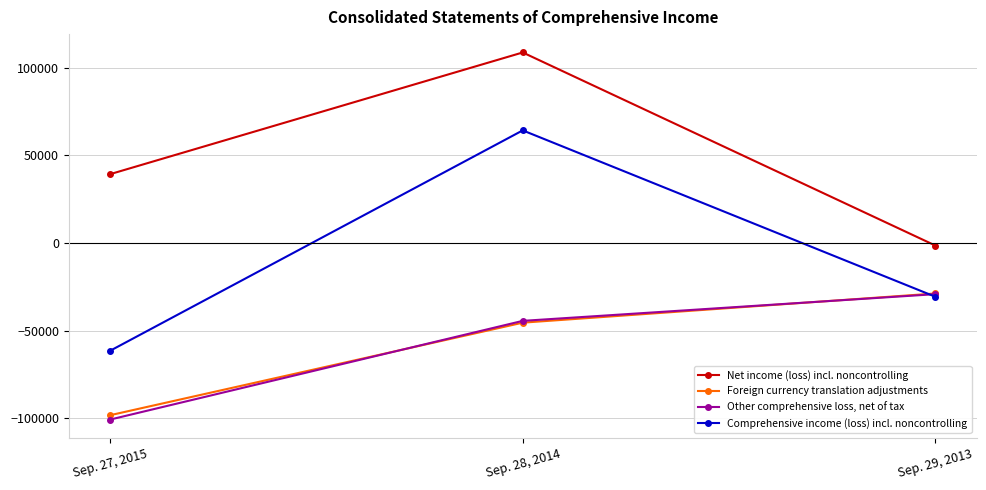

At which category is the sum across all series the highest?

Sep. 28, 2014